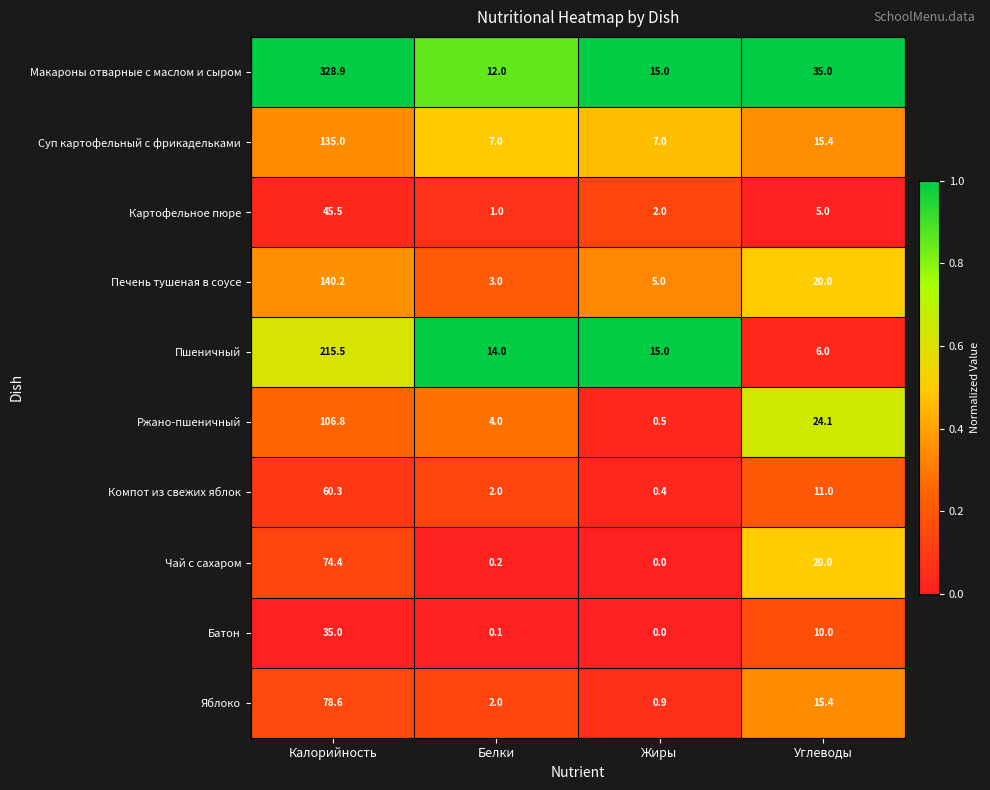

What is the sum of all Батон values?

45.1